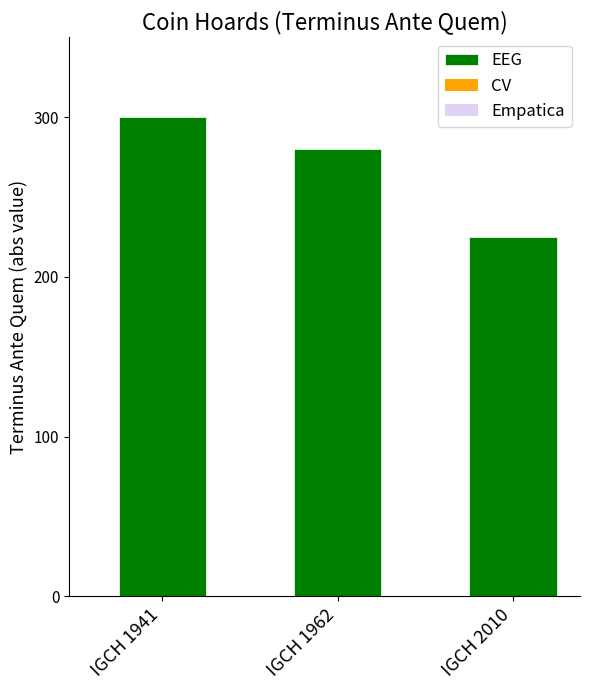

What is the value of the 1st bar from the left?

300